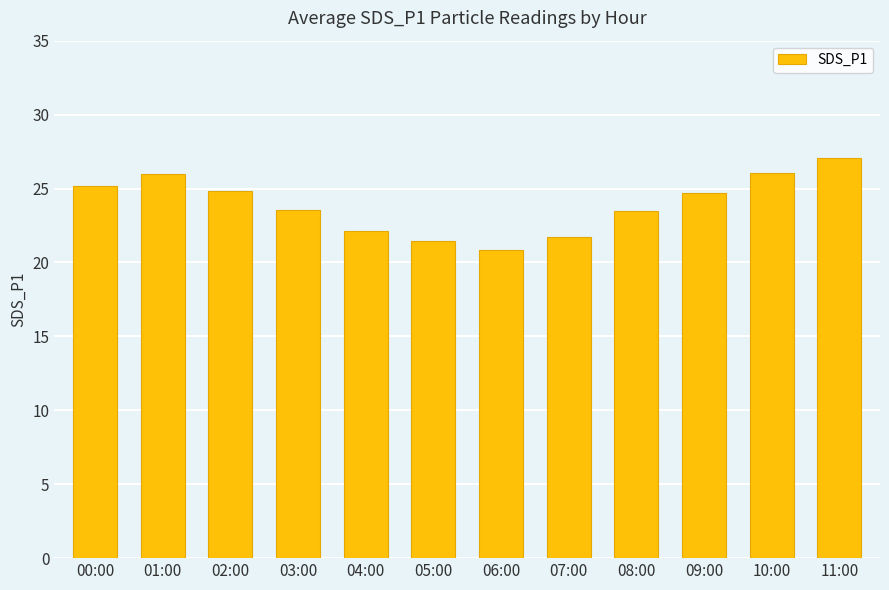

What is the label of the 9th bar from the left?

08:00